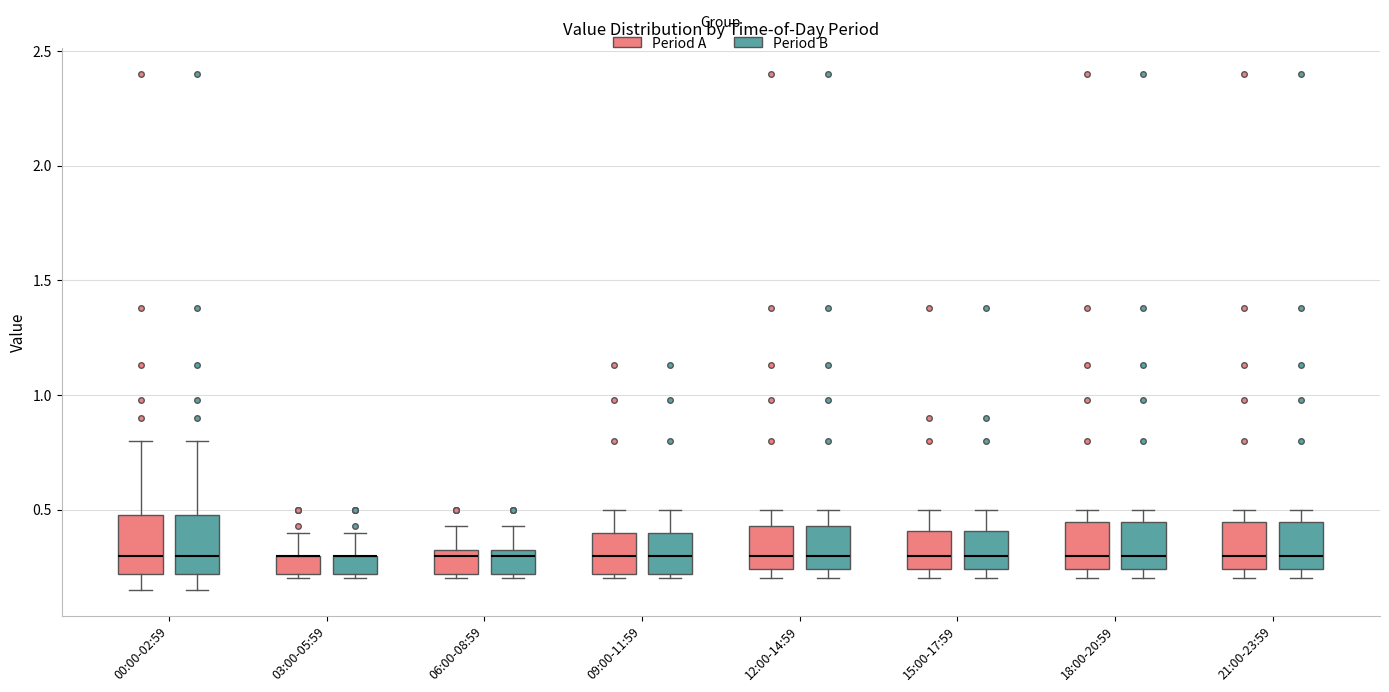

Where does the median line of the box for 15:00-17:59 (Period B) sit on the y-axis? The values are not printed on the chart, so give them approximately, as read against the axis.

0.30